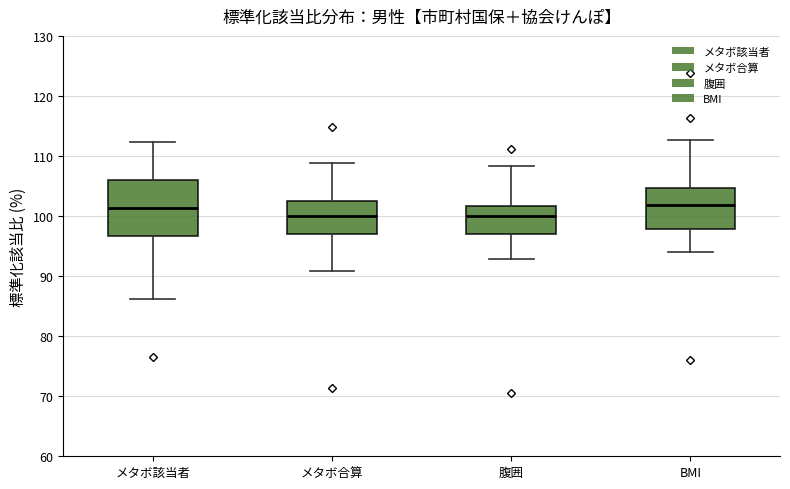

Reading left to right, transcribe this box plot: for each box, give where its median line is, the range the box spans, and where its two whiskers end, as read against the y-axis. The values are not printed on the chart, so give them approximately, as read against the axis.

メタボ該当者: median 101, box 97 to 106, whiskers 86 to 112
メタボ合算: median 100, box 97 to 102, whiskers 91 to 109
腹囲: median 100, box 97 to 102, whiskers 93 to 108
BMI: median 102, box 98 to 105, whiskers 94 to 113